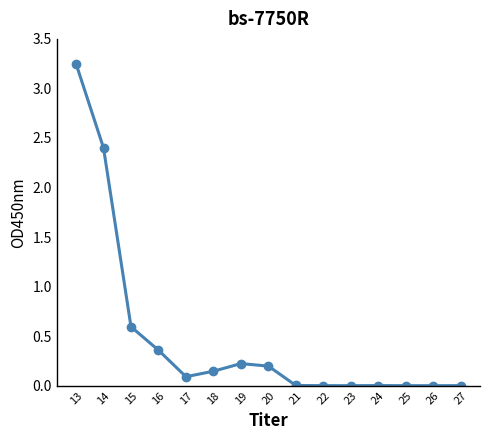

Which category has the highest value across all series?

13